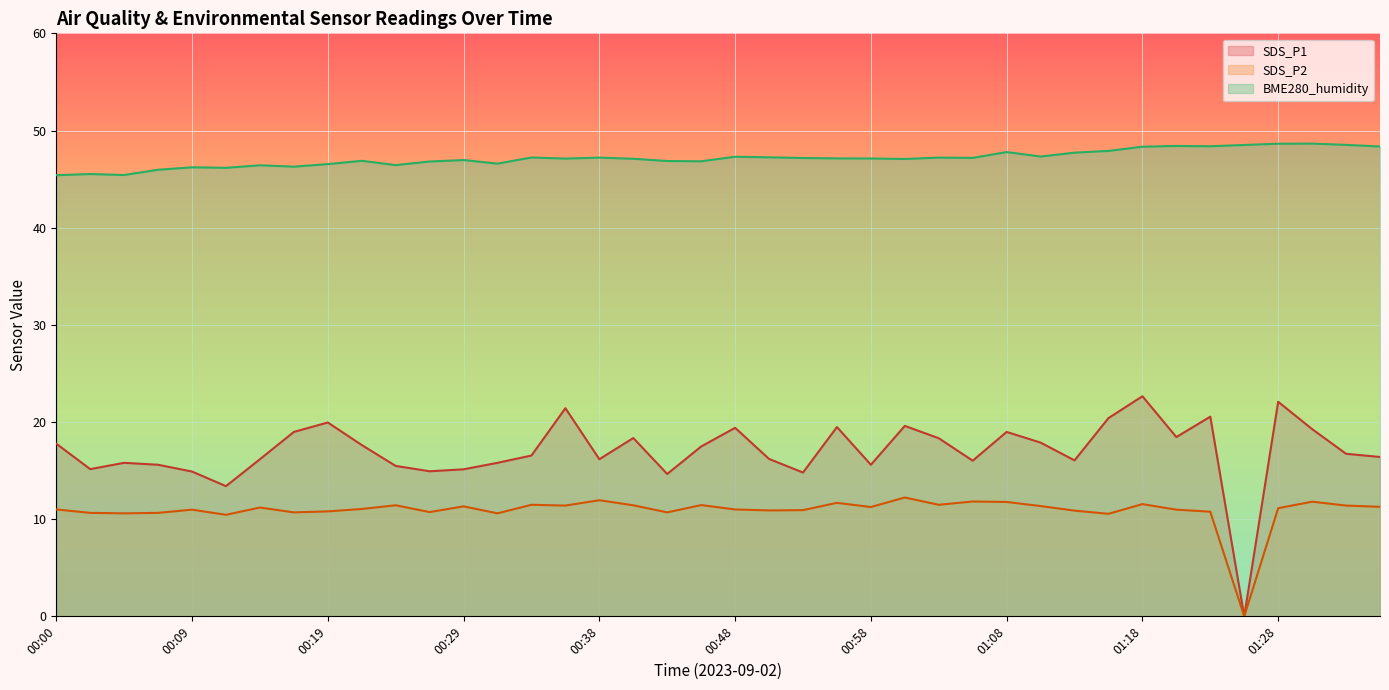

Reading right to left, transcribe all the data shown in this chart.

SDS_P1: 01:36=16.4	01:33=16.7	01:31=19.3	01:28=22.1	01:26=0.0	01:23=20.6	01:21=18.4	01:18=22.6	01:15=20.4	01:13=16.1	01:10=17.9	01:08=19.0	01:06=16.0	01:03=18.3	01:01=19.6	00:58=15.6	00:56=19.5	00:53=14.8	00:51=16.2	00:48=19.4	00:46=17.5	00:43=14.7	00:41=18.4	00:38=16.2	00:36=21.4	00:34=16.6	00:31=15.8	00:29=15.1	00:26=14.9	00:24=15.5	00:21=17.6	00:19=19.9	00:17=19.0	00:14=16.2	00:12=13.4	00:09=14.9	00:07=15.6	00:04=15.8	00:02=15.2	00:00=17.8
SDS_P2: 01:36=11.3	01:33=11.4	01:31=11.8	01:28=11.1	01:26=0.0	01:23=10.8	01:21=11.0	01:18=11.6	01:15=10.6	01:13=10.9	01:10=11.3	01:08=11.8	01:06=11.8	01:03=11.5	01:01=12.2	00:58=11.2	00:56=11.7	00:53=10.9	00:51=10.9	00:48=11.0	00:46=11.4	00:43=10.7	00:41=11.4	00:38=11.9	00:36=11.4	00:34=11.5	00:31=10.6	00:29=11.3	00:26=10.7	00:24=11.4	00:21=11.1	00:19=10.8	00:17=10.7	00:14=11.2	00:12=10.4	00:09=11.0	00:07=10.7	00:04=10.6	00:02=10.7	00:00=11.0
BME280_humidity: 01:36=48.4	01:33=48.5	01:31=48.6	01:28=48.6	01:26=48.5	01:23=48.4	01:21=48.4	01:18=48.3	01:15=47.9	01:13=47.7	01:10=47.3	01:08=47.8	01:06=47.2	01:03=47.2	01:01=47.1	00:58=47.1	00:56=47.1	00:53=47.2	00:51=47.2	00:48=47.3	00:46=46.8	00:43=46.9	00:41=47.1	00:38=47.2	00:36=47.1	00:34=47.2	00:31=46.6	00:29=47.0	00:26=46.8	00:24=46.4	00:21=46.9	00:19=46.5	00:17=46.3	00:14=46.4	00:12=46.2	00:09=46.2	00:07=46.0	00:04=45.4	00:02=45.5	00:00=45.4